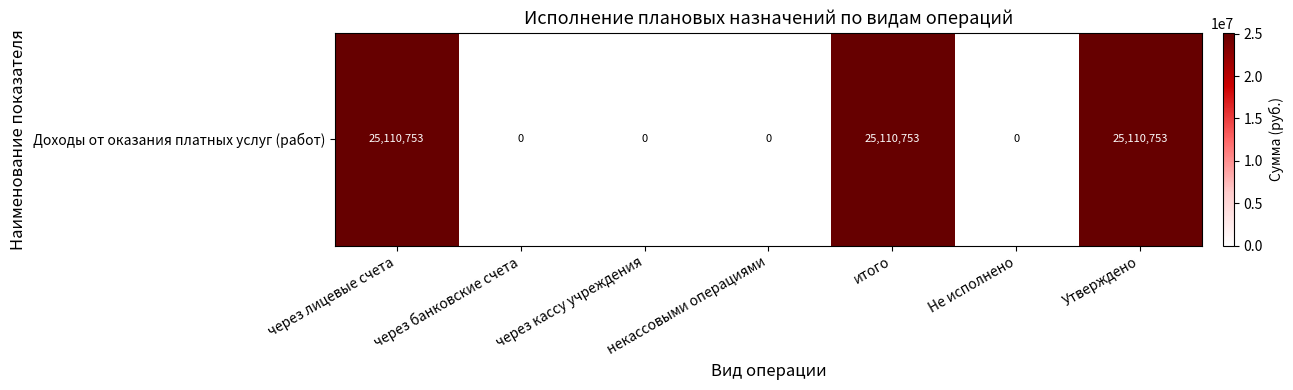

What is the difference between the maximum and minimum values?

25110753.5